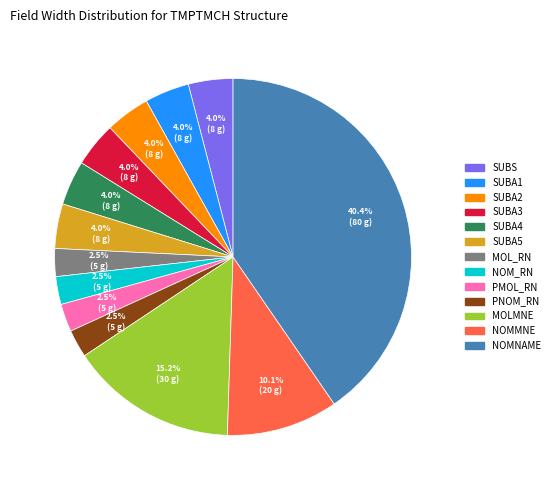

To the nearest percent, what is the combined percentage of SUBA5 and SUBA2?

8%